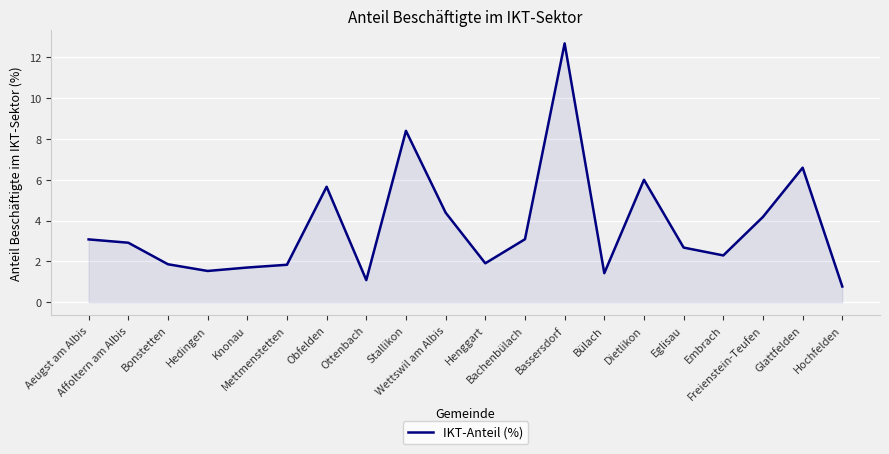

Does the chart display data point markers on the line(s)?

No